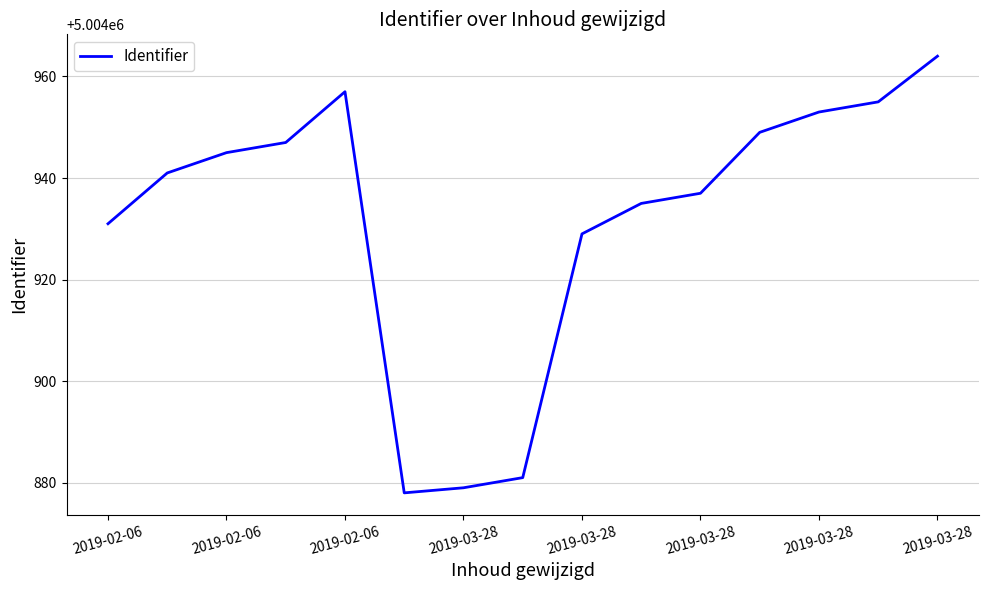

What is the difference between the maximum and minimum values?

86